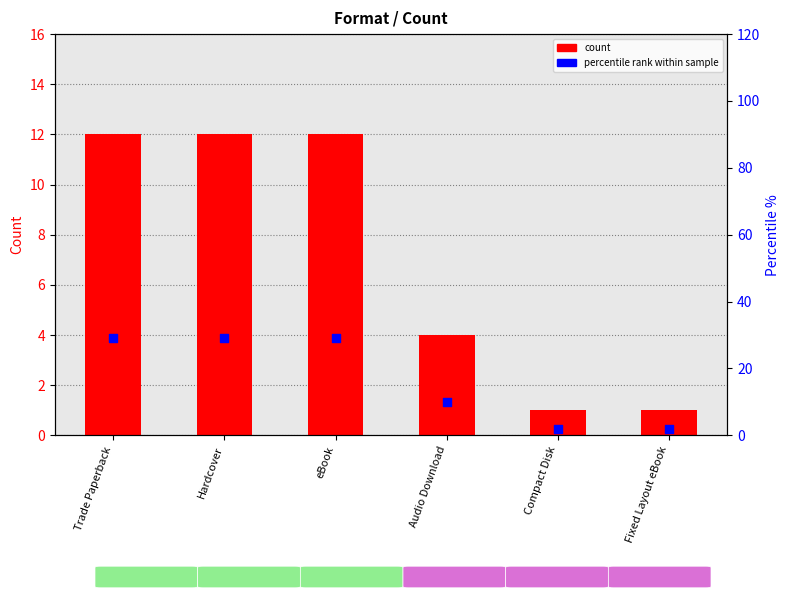

What are all the series names shown in the legend?

count, percentile rank